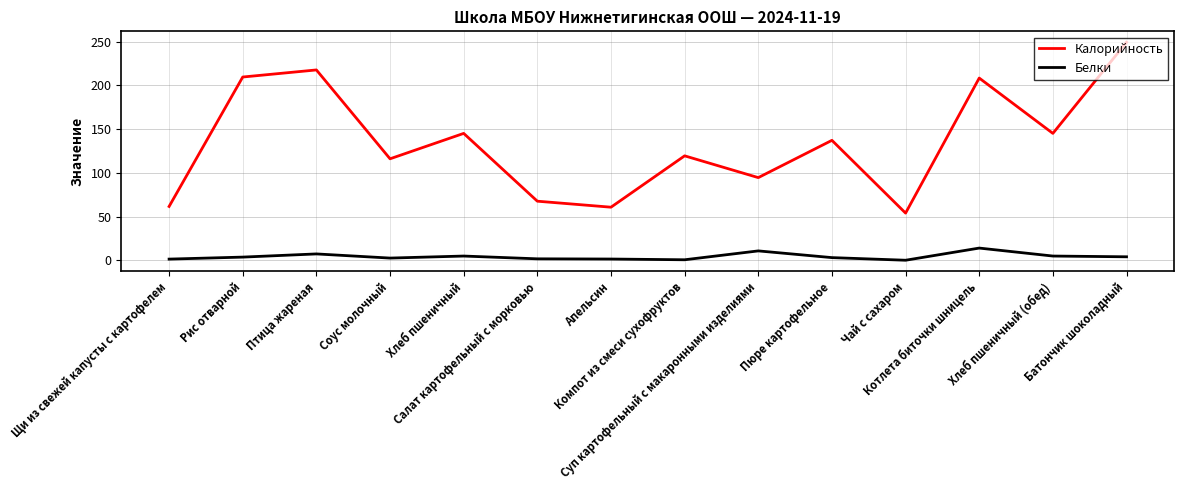

Rank the series by their average value, from highest to lowest.

Калорийность, Белки